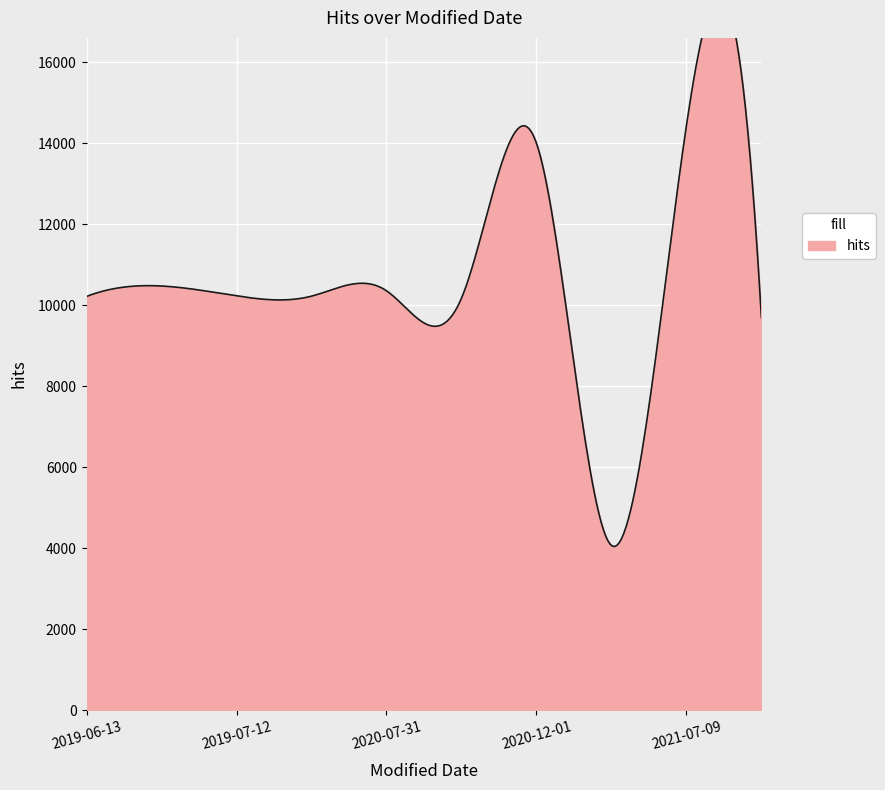

Which category has the highest value across all series?

2021-07-09